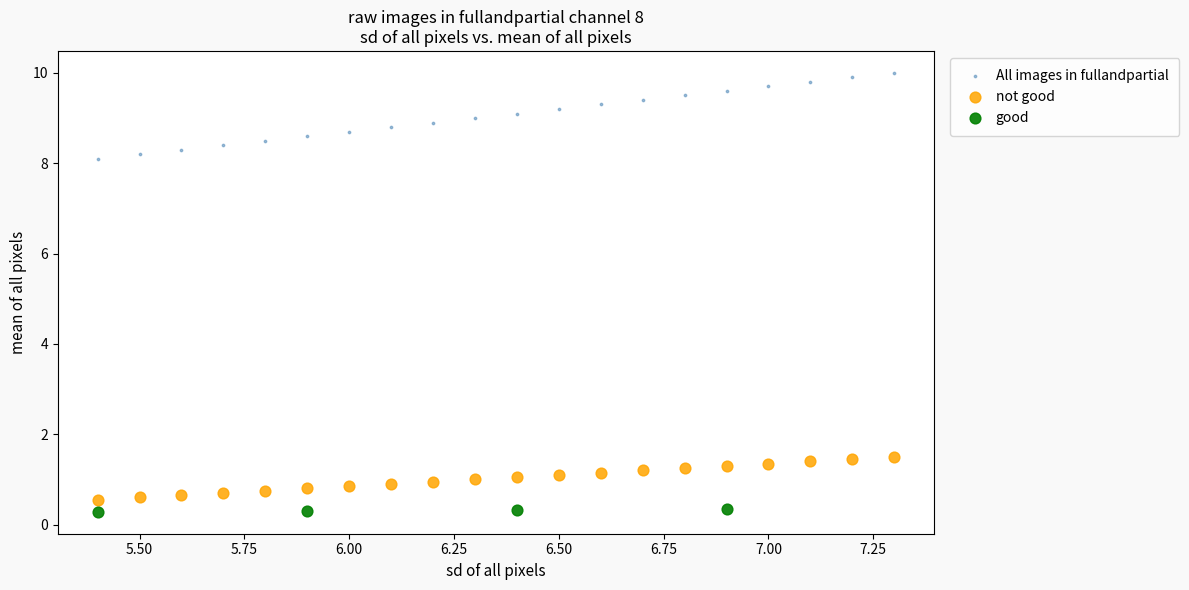

Which series has the widest spread of Y values?

All images in fullandpartial